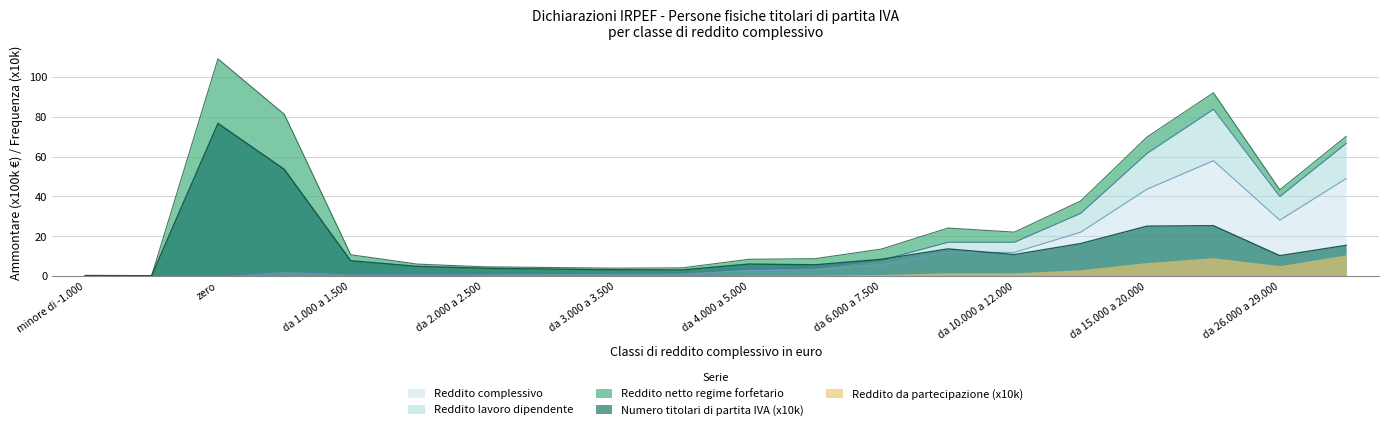

Is the value of Reddito lavoro dipendente (Ammontare) at da 26.000 a 29.000 greater than the value of Reddito da partecipazione (Ammontare) at da 1.500 a 2.000?

Yes